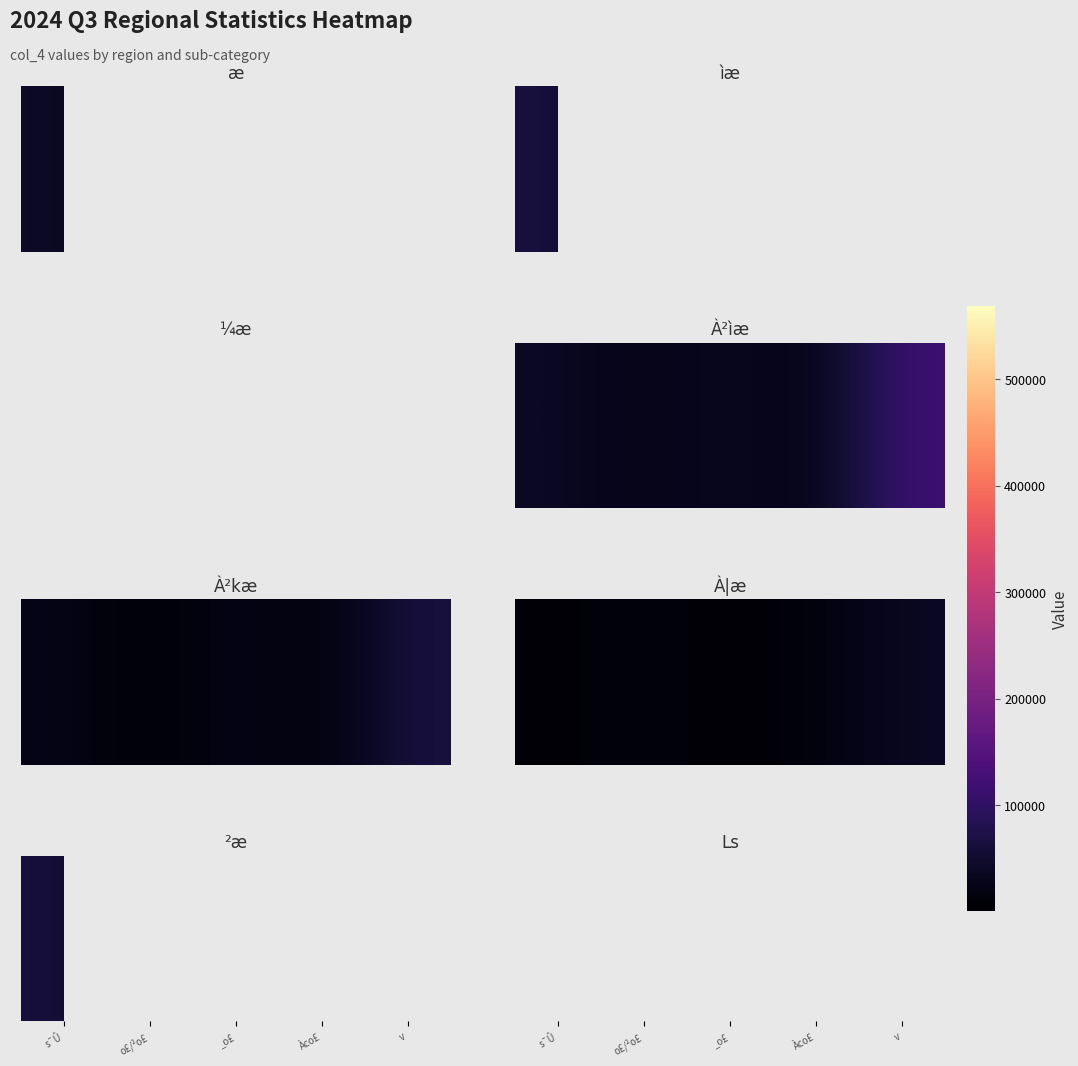

List the labels in order of value, largest first.

s¯Û, o£/²o£, _o£, Àco£, v